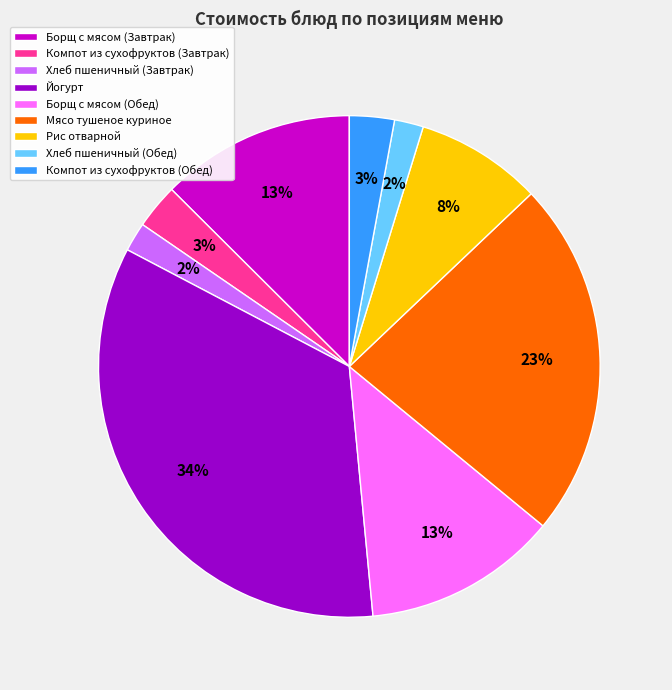

How many segments does this pie chart have?

9